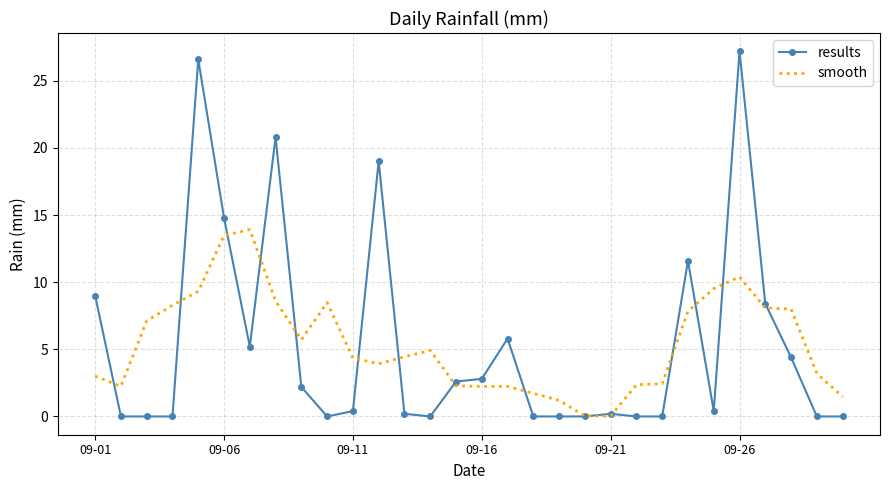

What is the highest value of the results series?

27.2